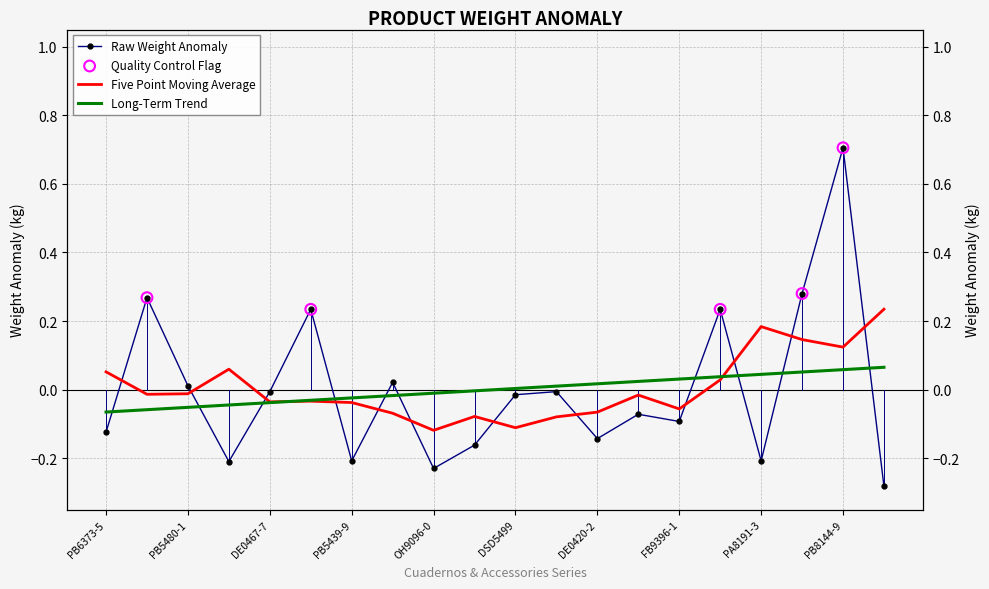

What is the change in value from PB5480-1 to OH9122-6?

-0.2